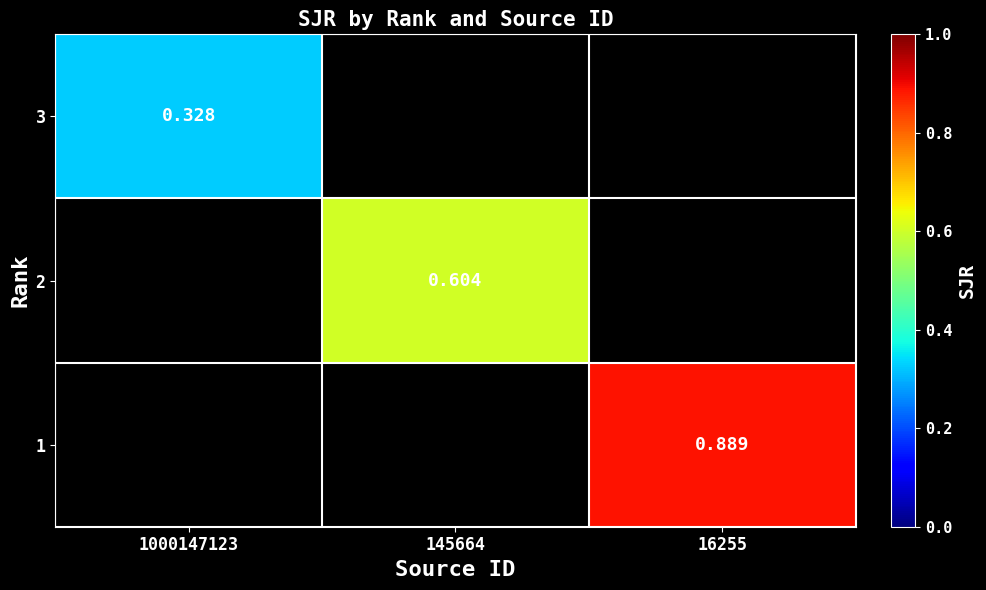

What is the smallest value displayed?

0.3